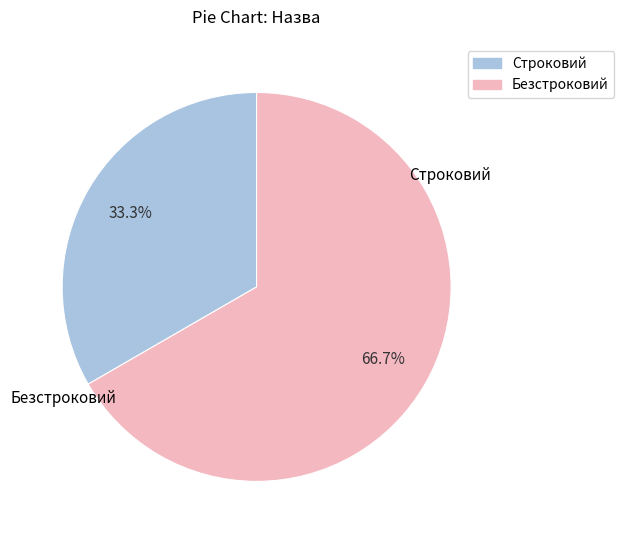

Rank the categories by value from lowest to highest.

Строковий, Безстроковий